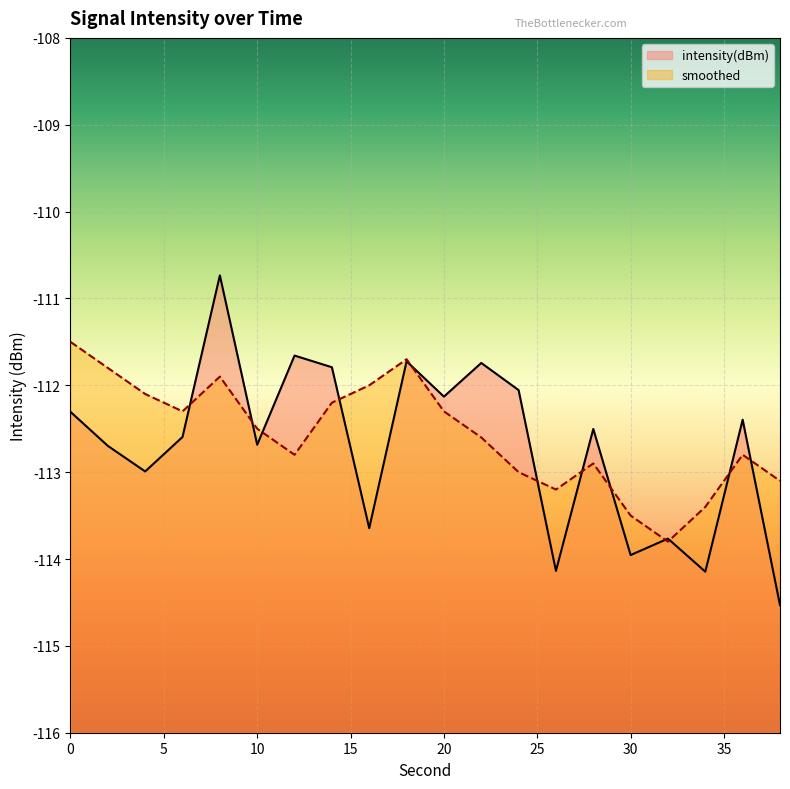

Rank the series at 38 from lowest to highest value.

intensity(dBm), smoothed